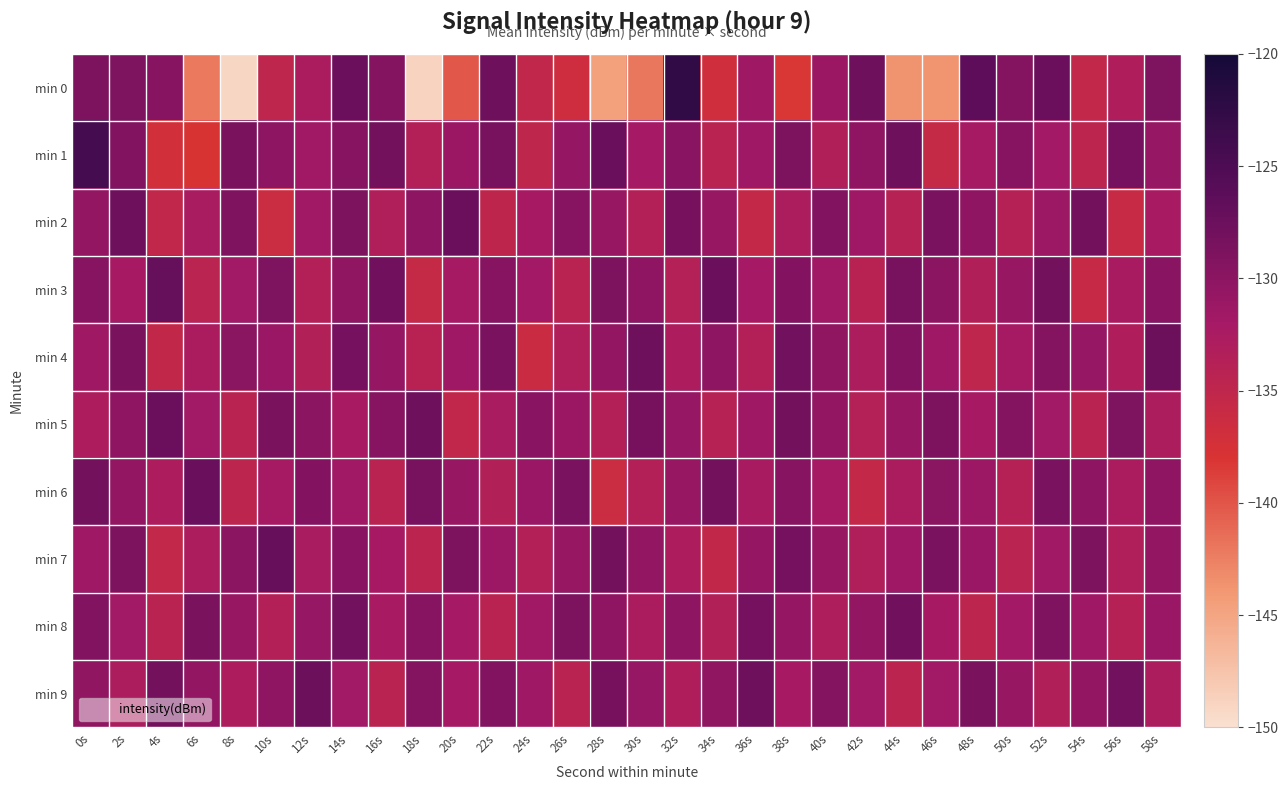

List the series in order of their peak value, lowest first.

min 8, min 4, min 9, min 2, min 5, min 6, min 7, min 3, min 1, min 0